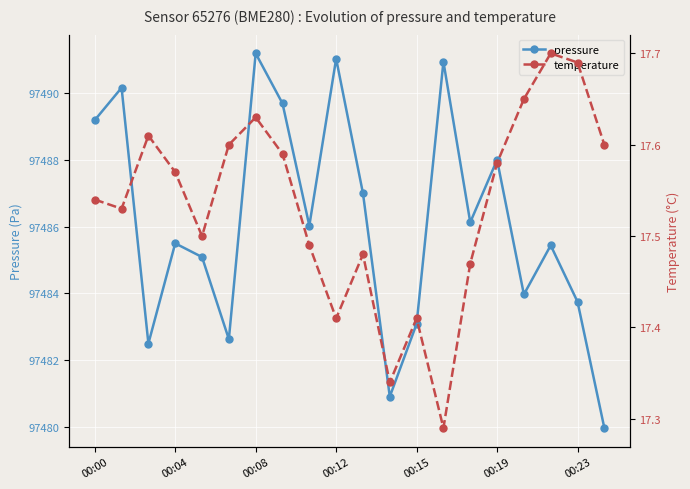

What is the lowest value of the pressure series?

97480.0